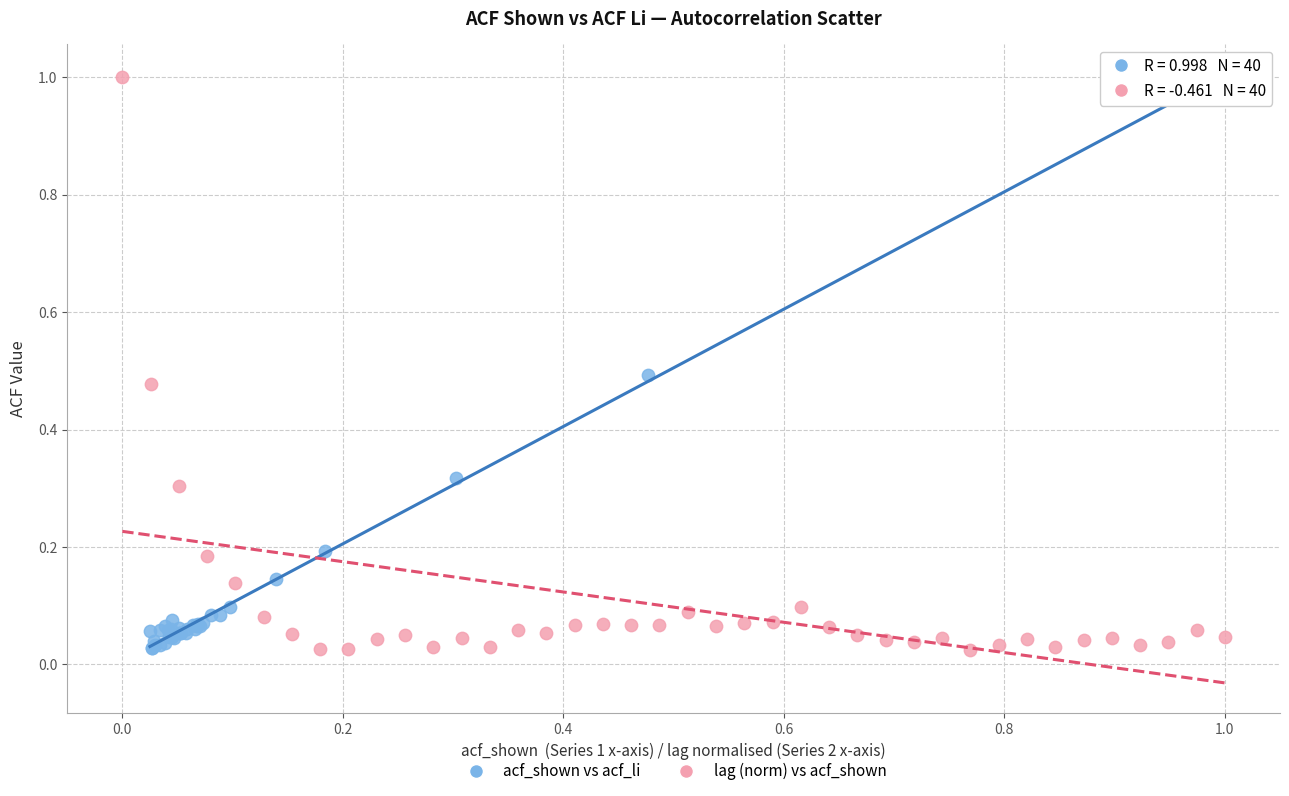

Which series has the widest spread of Y values?

lag (norm) vs acf_shown